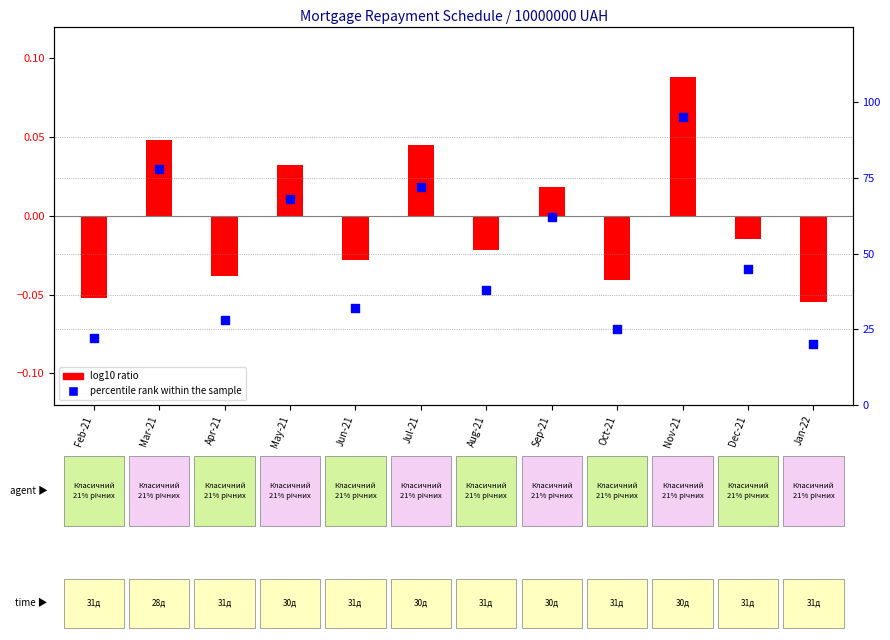

What are all the series names shown in the legend?

log10 ratio, percentile rank within the sample